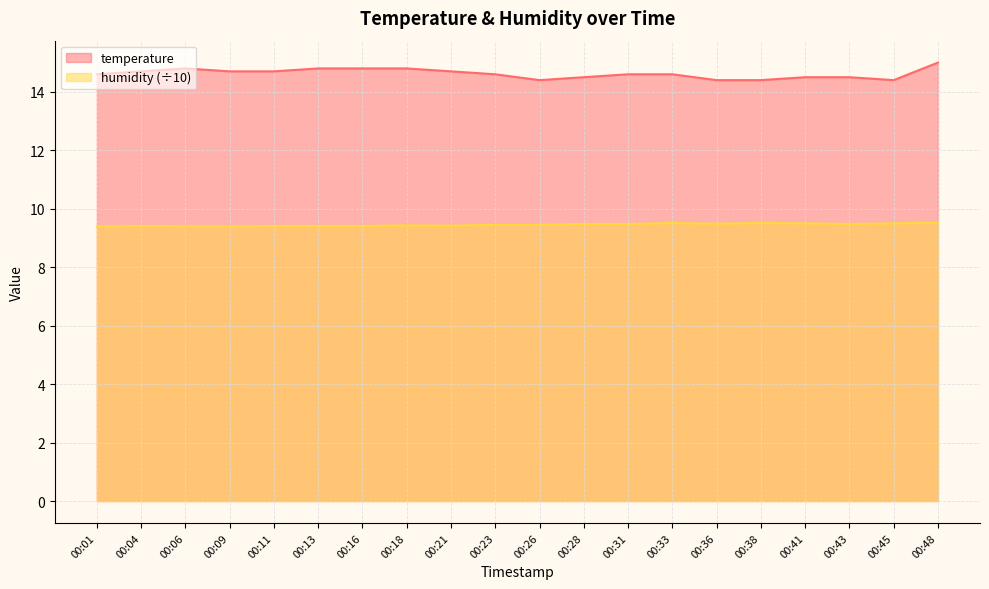

What is the spread (max minus min) of values at 00:21?

5.3